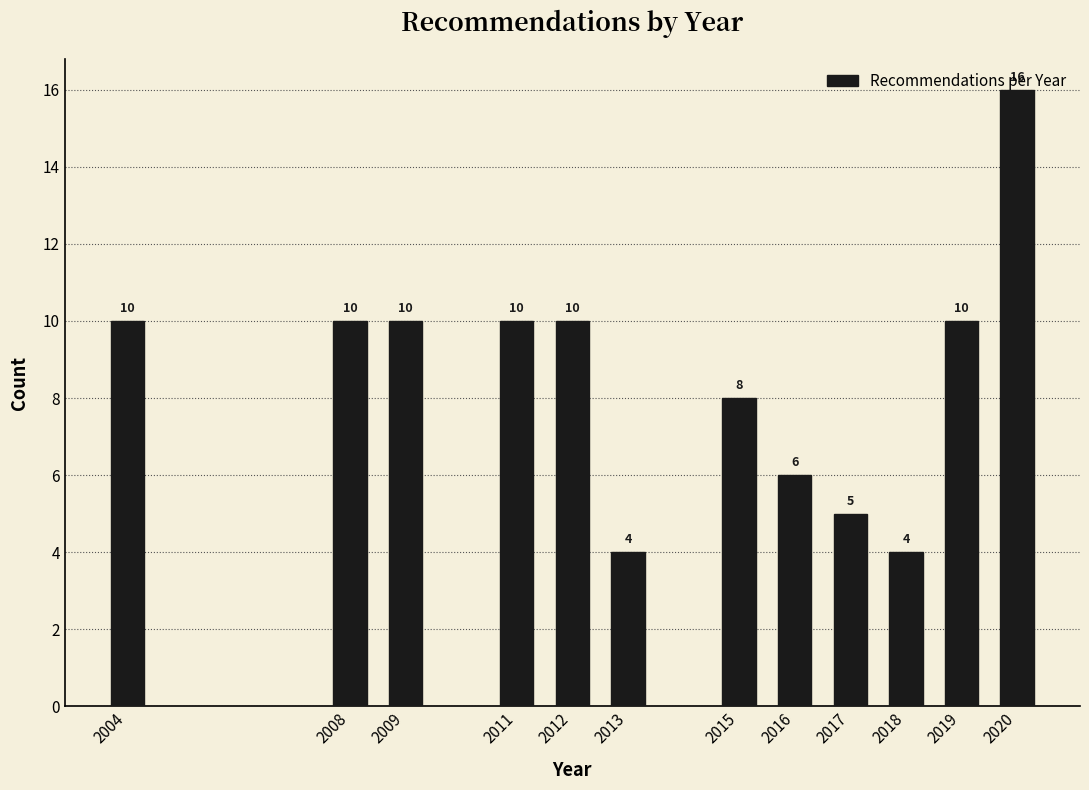

Between 2015 and 2011, which is larger?

2011